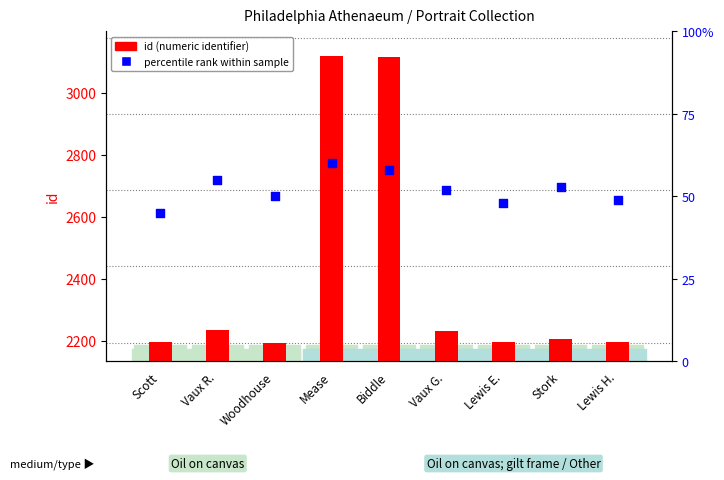

Is the value of id (item count) at Vaux G. greater than the value of percentile rank at Woodhouse?

Yes